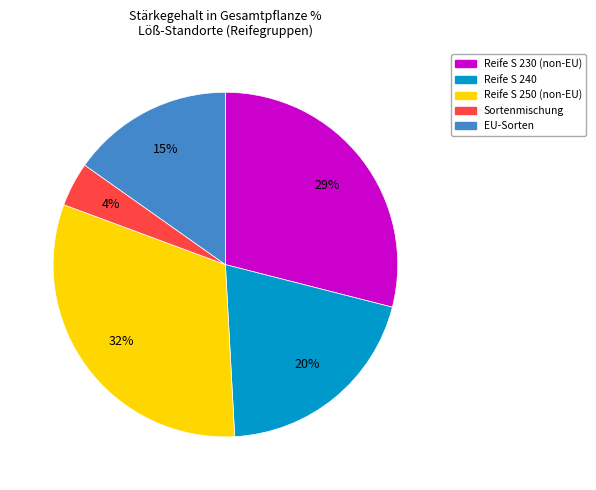

Count the number of slices in the pie.

5